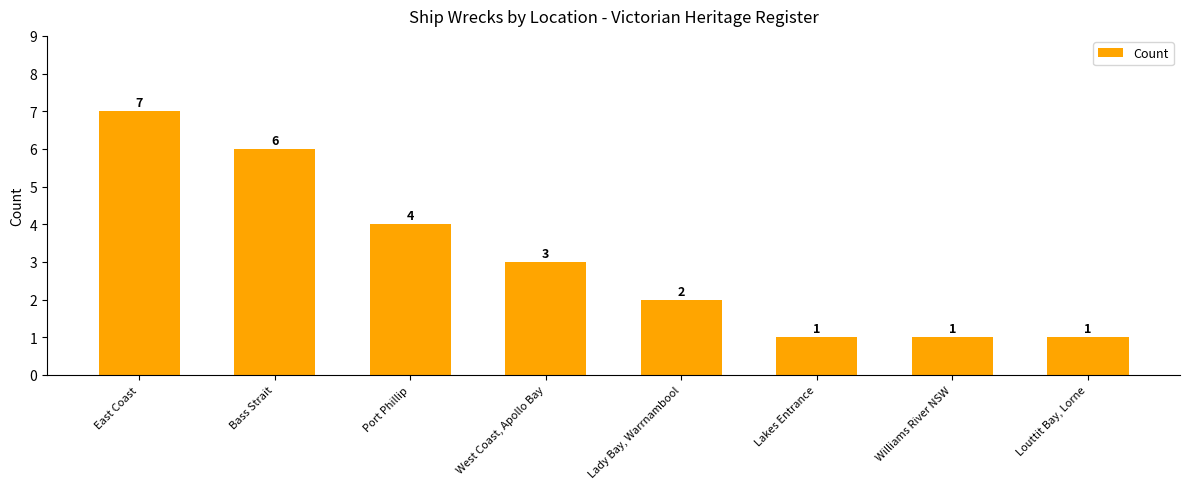

Count the number of categories in the chart.

8